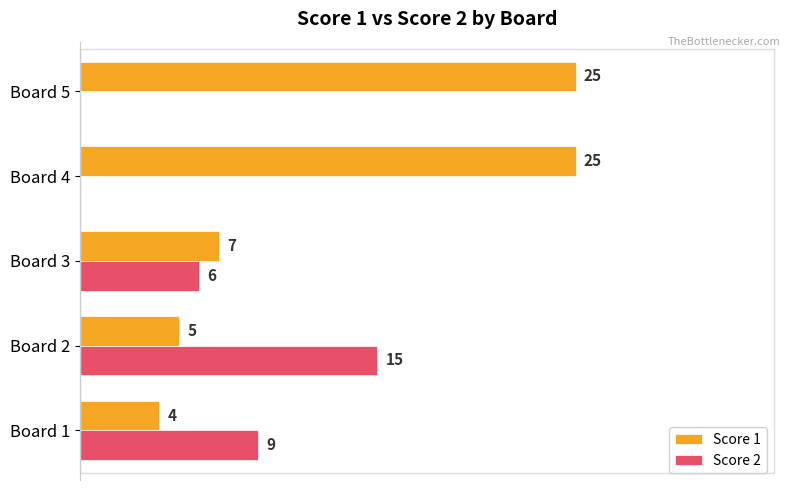

Which category has the highest value in the Score 2 series?

Board 2